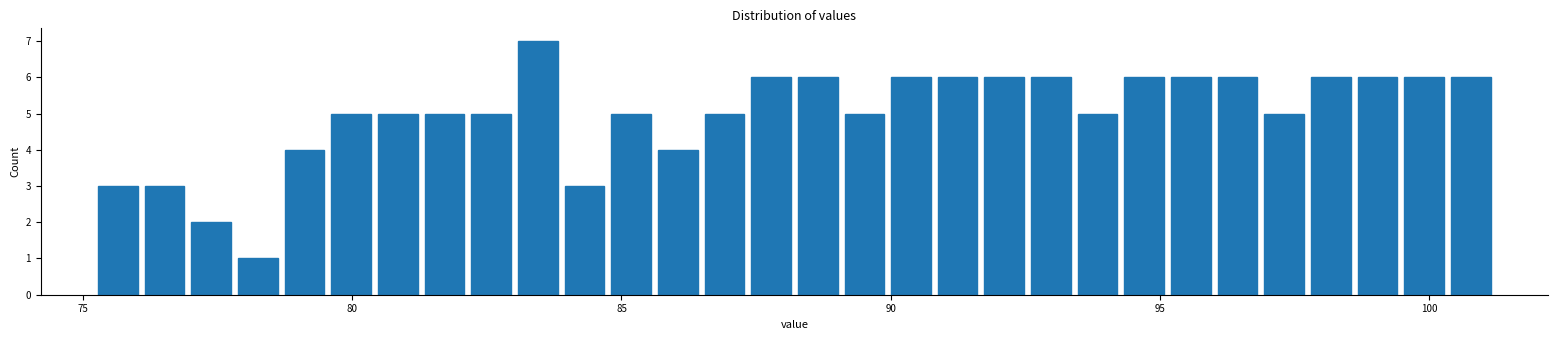

Read against the x-axis, roughly where is the centre of the tallest bar?

83.5